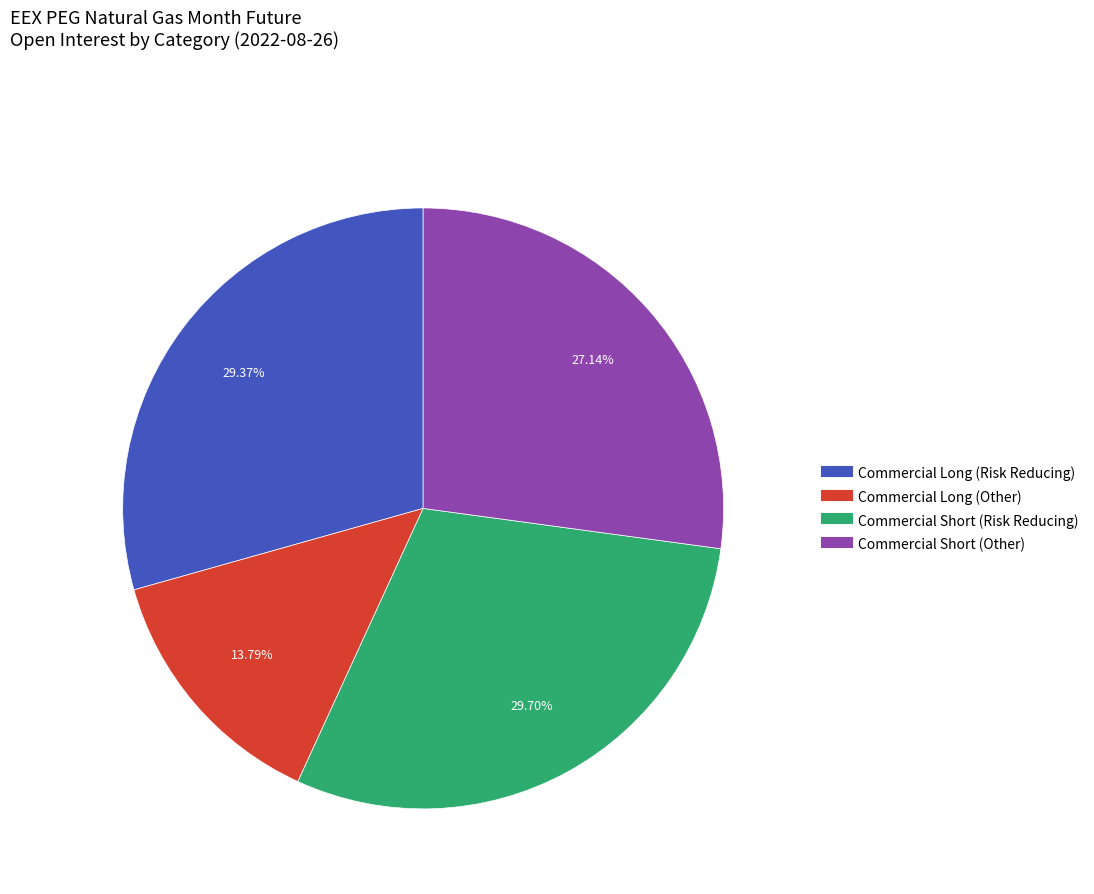

How many slices are in this pie chart?

4